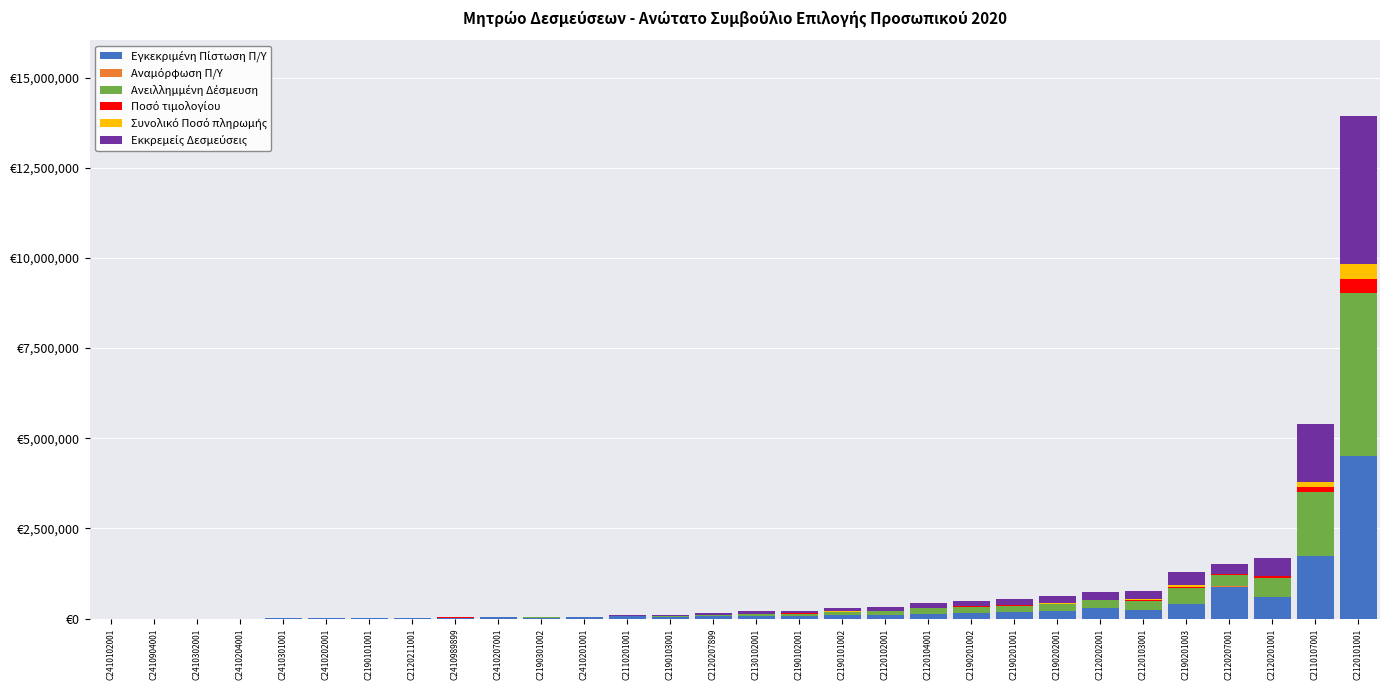

What position from the left is C2410301001?

5